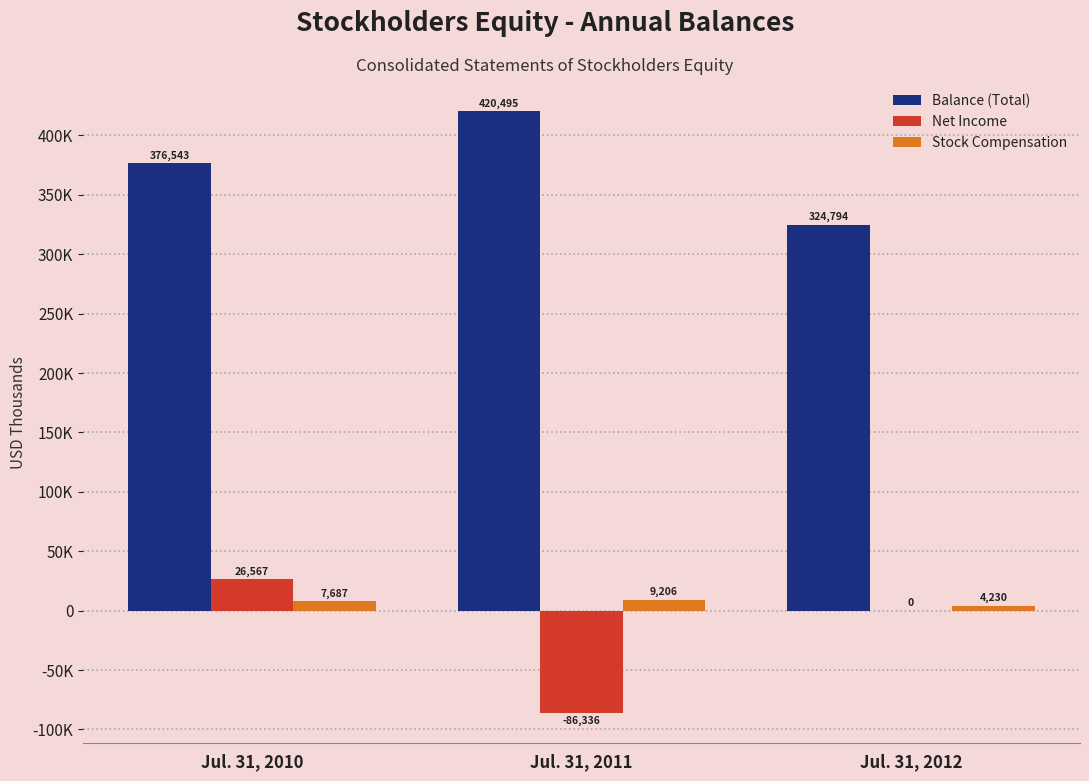

What are all the series names shown in the legend?

Balance (Total), Net Income, Stock Compensation